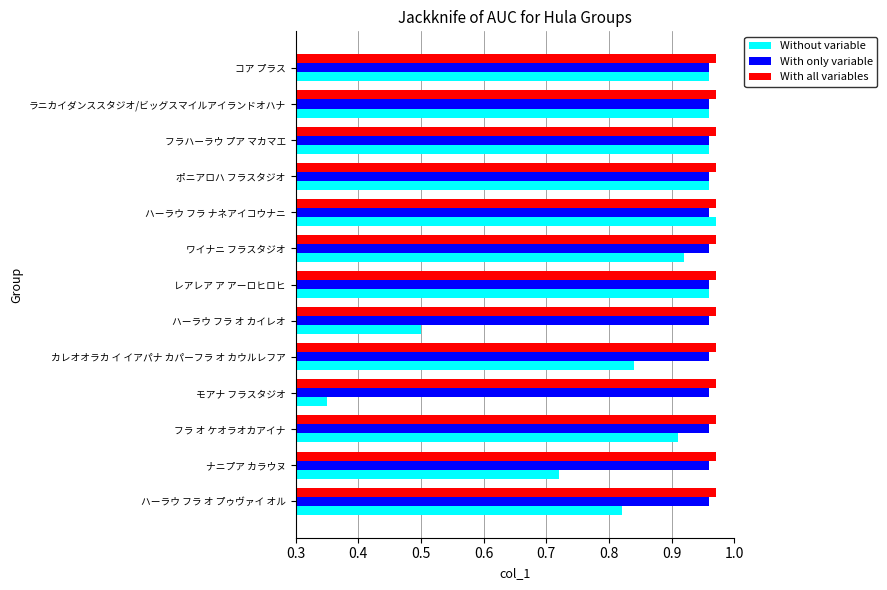

How many data points does each series have?

13